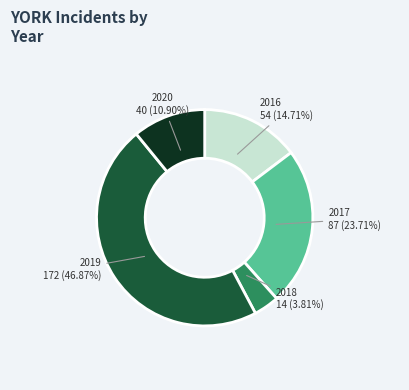

Is there any slice that represents more than half of the pie?

No